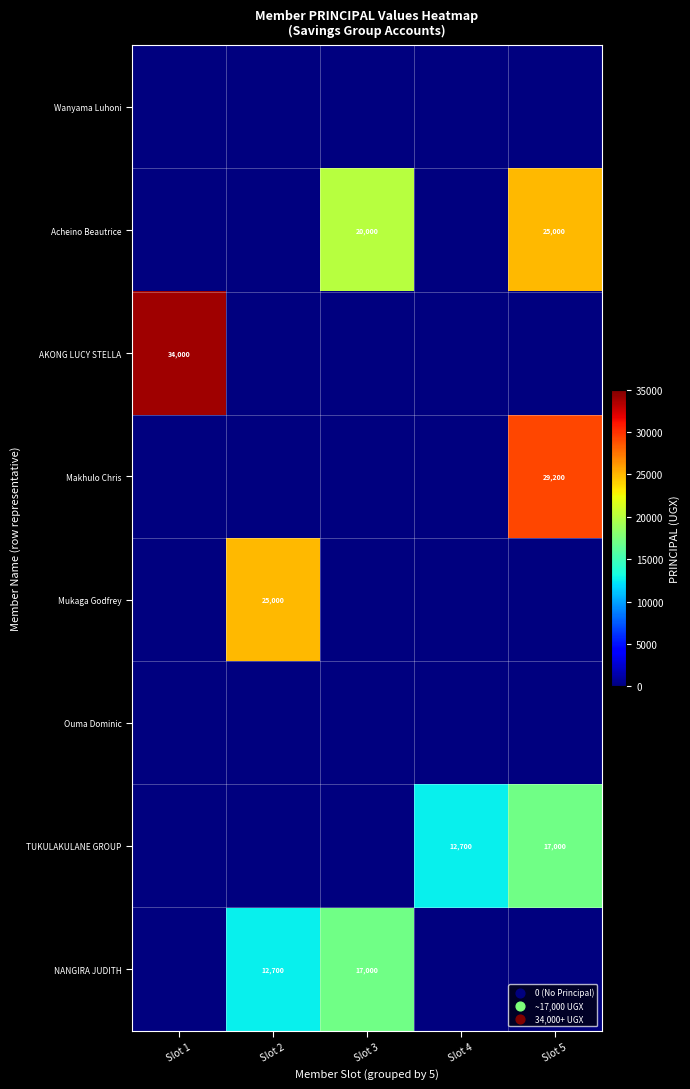

At which category is the sum across all series the highest?

Slot 5